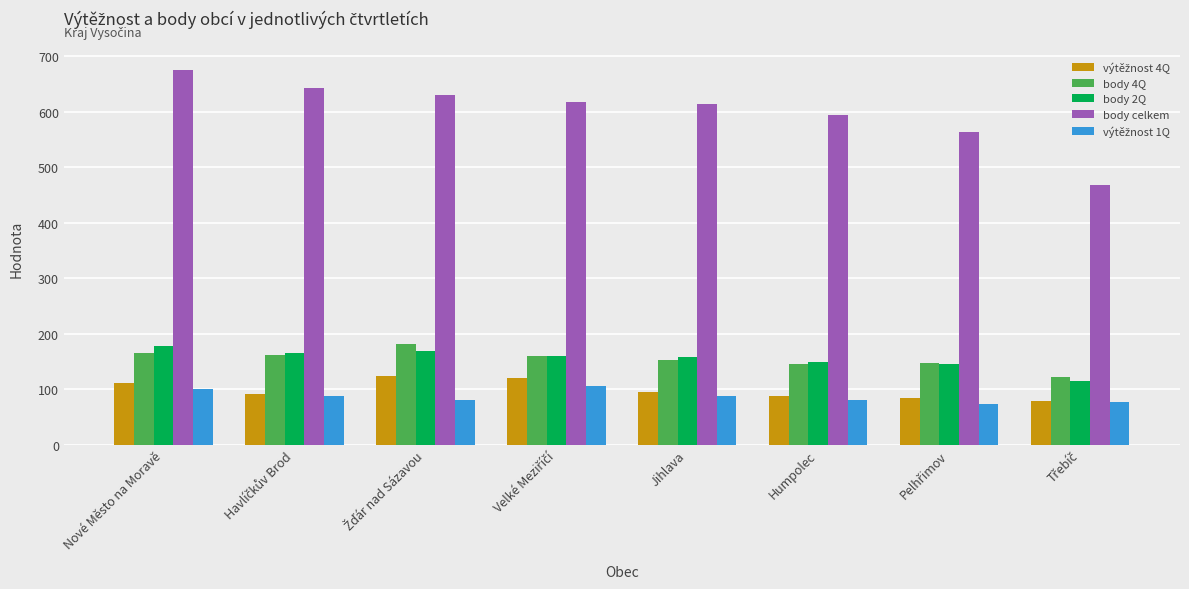

Which series has the largest range (max minus min)?

body celkem